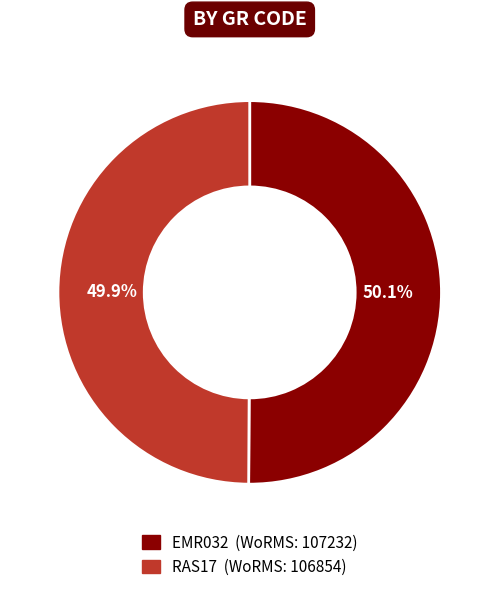

What percentage is NOT represented by EMR032?

49.9%